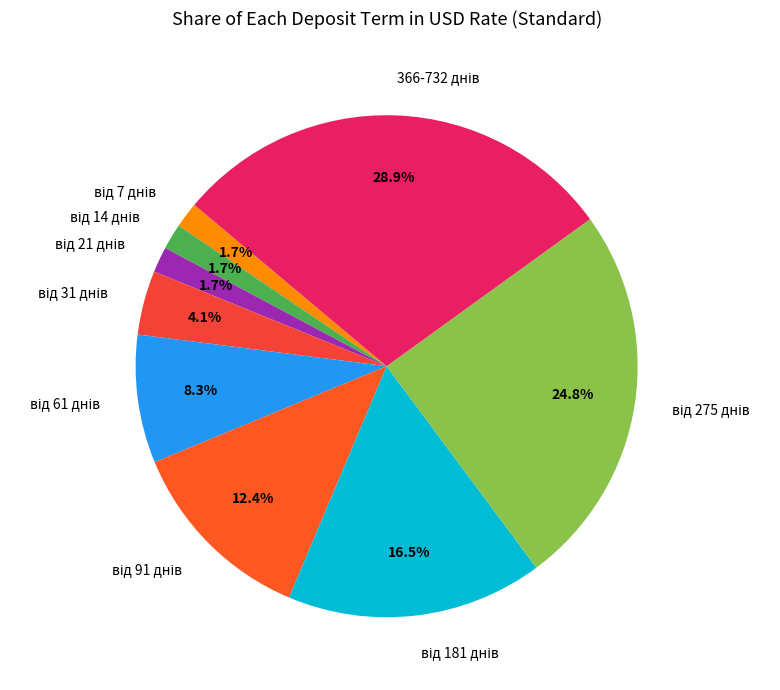

Rank the categories by value from highest to lowest.

366-732 днів, від 275 днів, від 181 днів, від 91 днів, від 61 днів, від 31 днів, від 7 днів, від 14 днів, від 21 днів